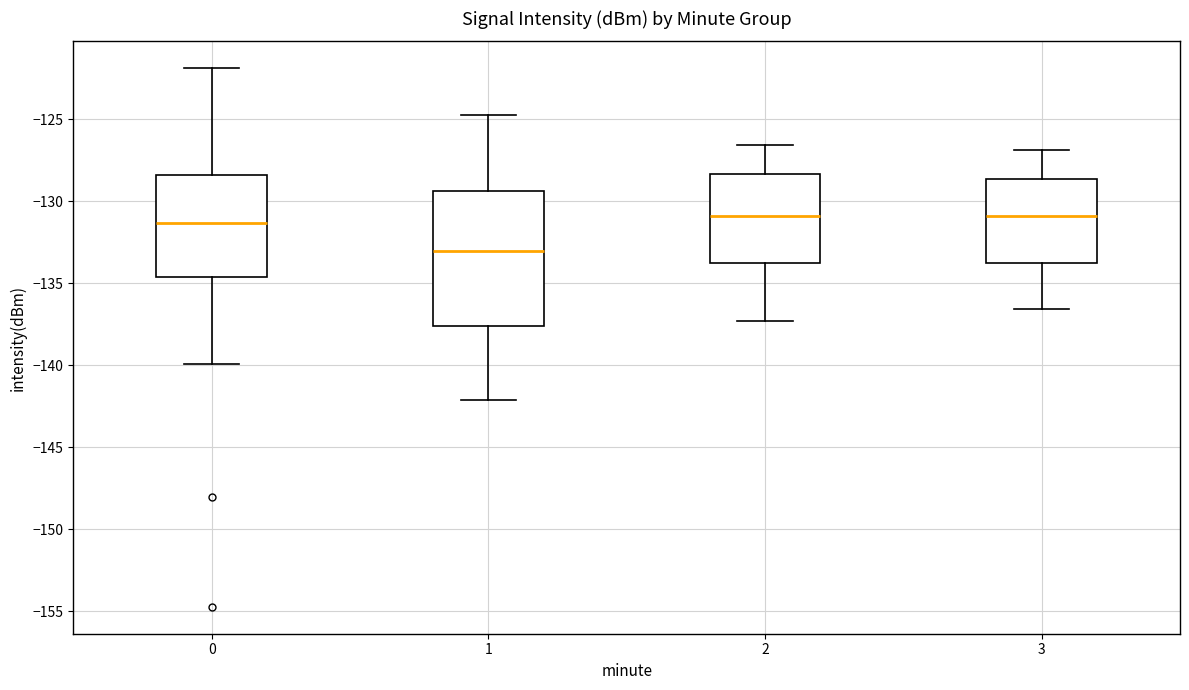

Reading left to right, transcribe this box plot: for each box, give where its median line is, the range the box spans, and where its two whiskers end, as read against the y-axis. The values are not printed on the chart, so give them approximately, as read against the axis.

0: median -131.5, box -134.5 to -128.5, whiskers -140.0 to -122.0
1: median -133.0, box -137.5 to -129.5, whiskers -142.0 to -124.5
2: median -131.0, box -133.5 to -128.5, whiskers -137.5 to -126.5
3: median -131.0, box -134.0 to -128.5, whiskers -136.5 to -127.0